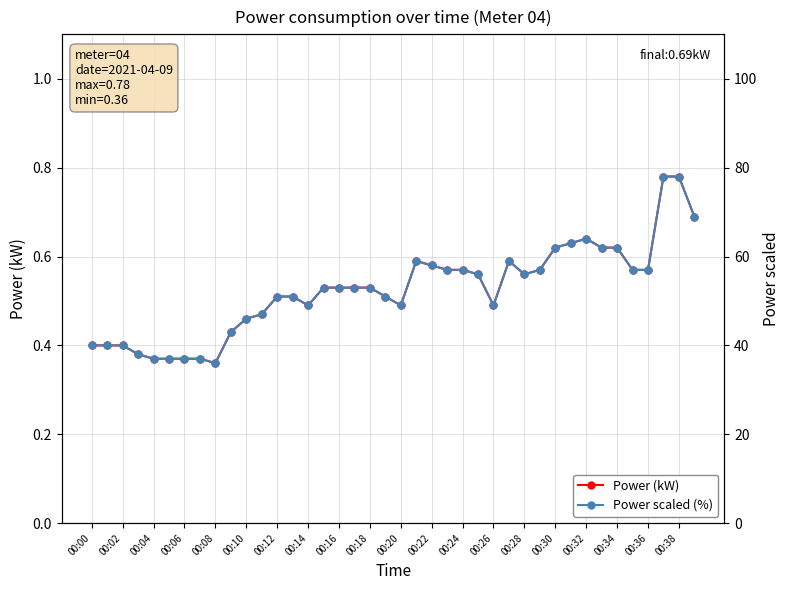

True or false: Power (kW) has a value of 0.9 at 00:18.

False